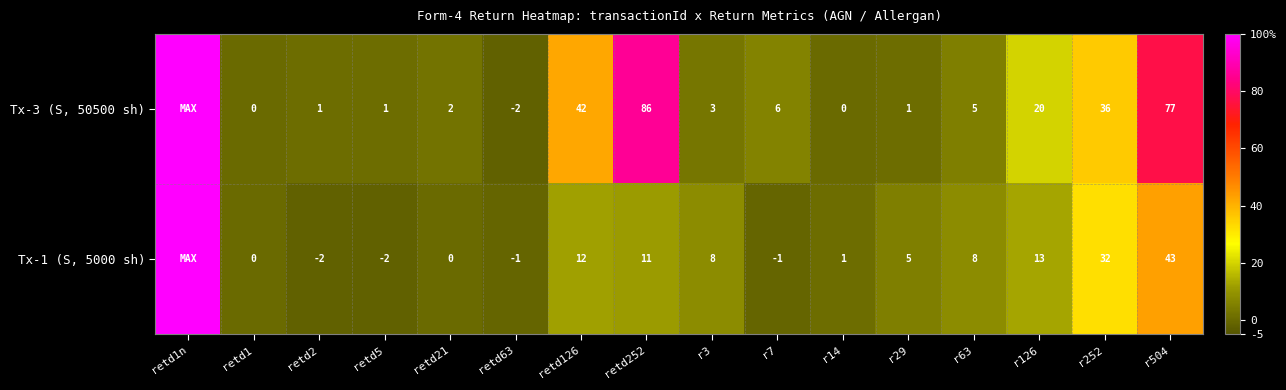

What is the difference between the Tx-3 (S, 50500 sh) values at r14 and r63?

5